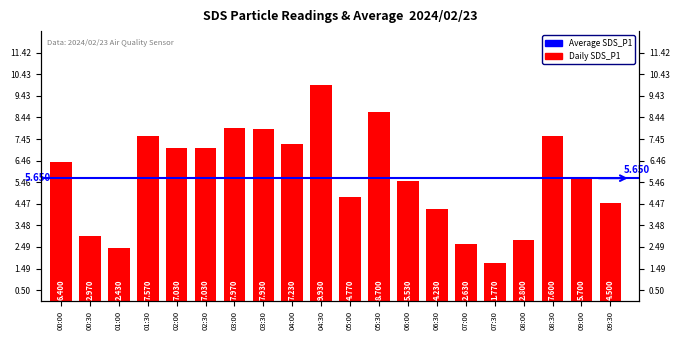

Reading left to right, what are all the values shown in this chart?

00:00=6.4	00:30=3.0	01:00=2.4	01:30=7.6	02:00=7.0	02:30=7.0	03:00=8.0	03:30=7.9	04:00=7.2	04:30=9.9	05:00=4.8	05:30=8.7	06:00=5.5	06:30=4.2	07:00=2.6	07:30=1.8	08:00=2.8	08:30=7.6	09:00=5.7	09:30=4.5